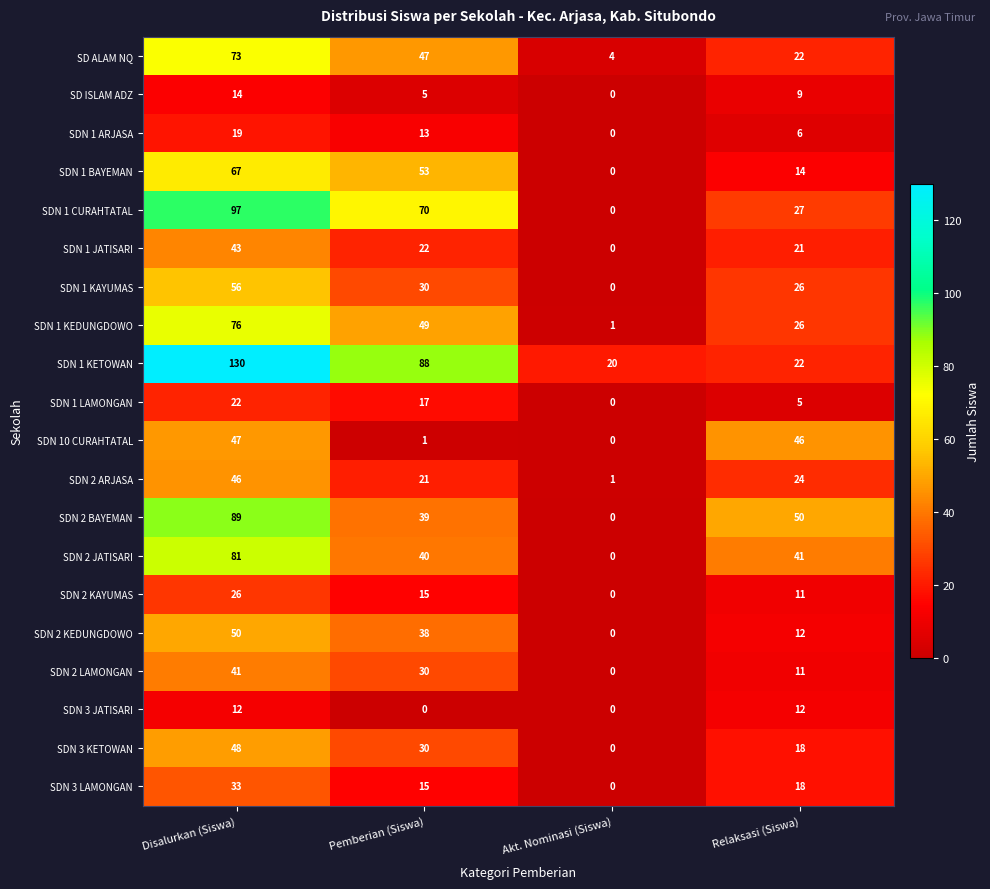

How many positive values does the SDN 1 CURAHTATAL series have?

3